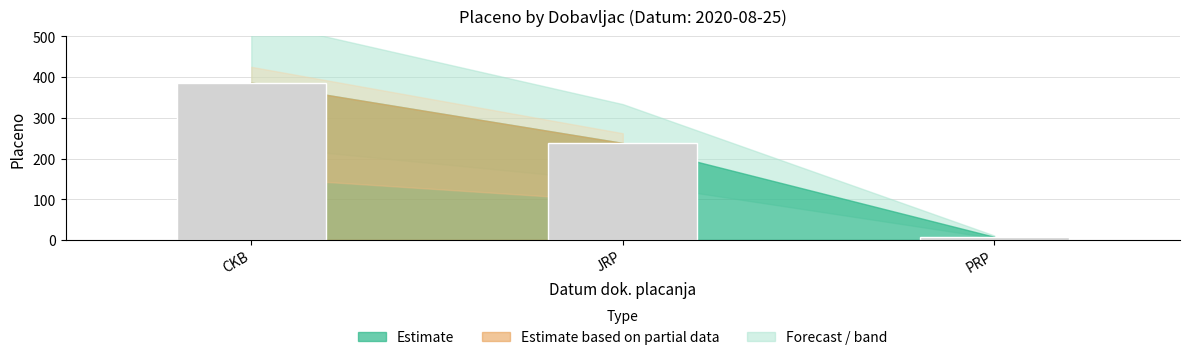

The chart shows a value of 360.2 at JRP. True or false?

False